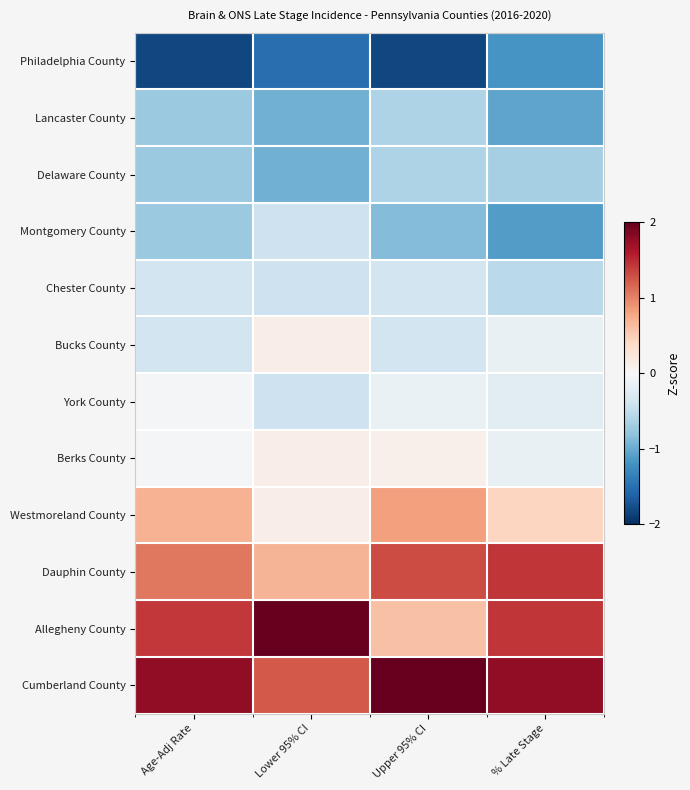

Which series has the largest range (max minus min)?

Allegheny County